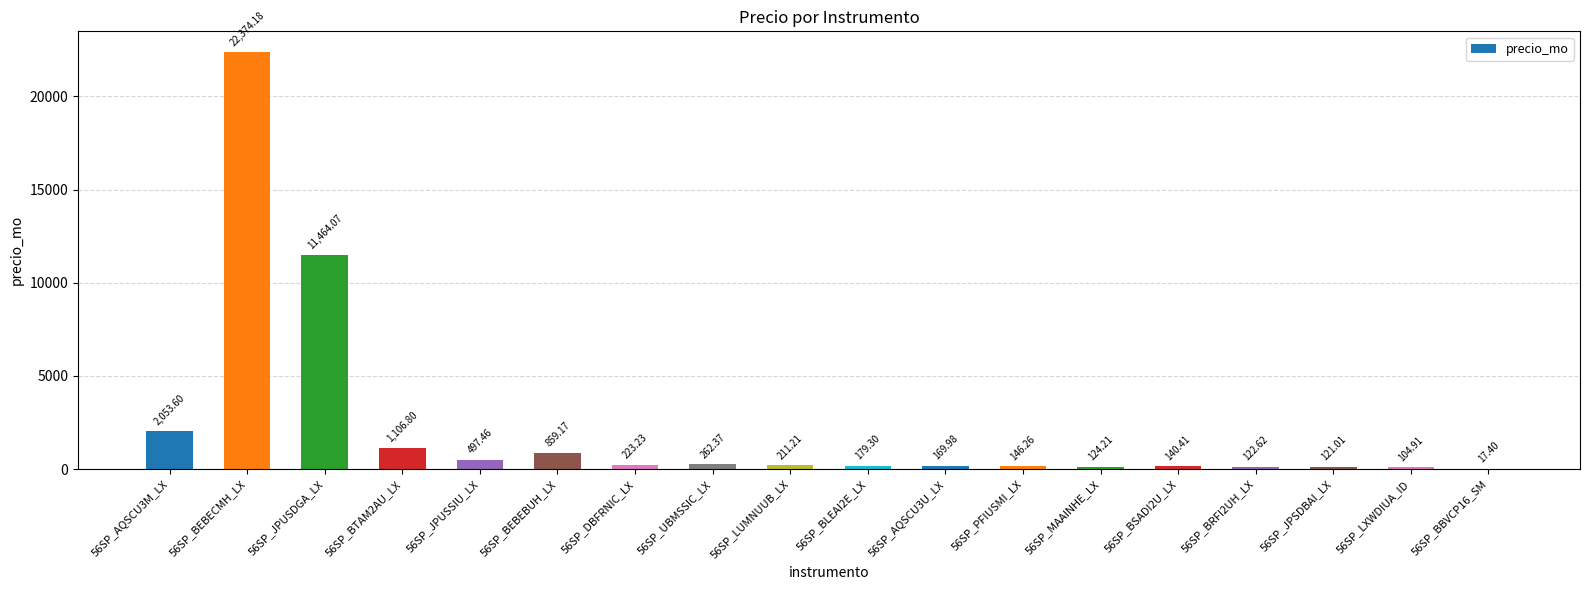

Count the number of values greater than 211.

9